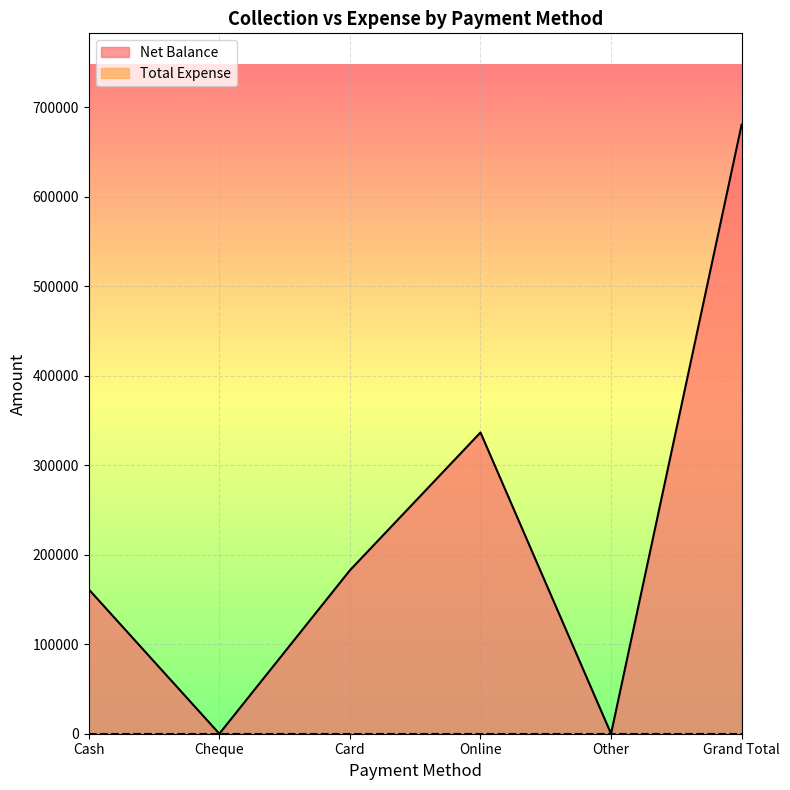

Approximately how many times larger is the value at Grand Total compared to Card?

3.7